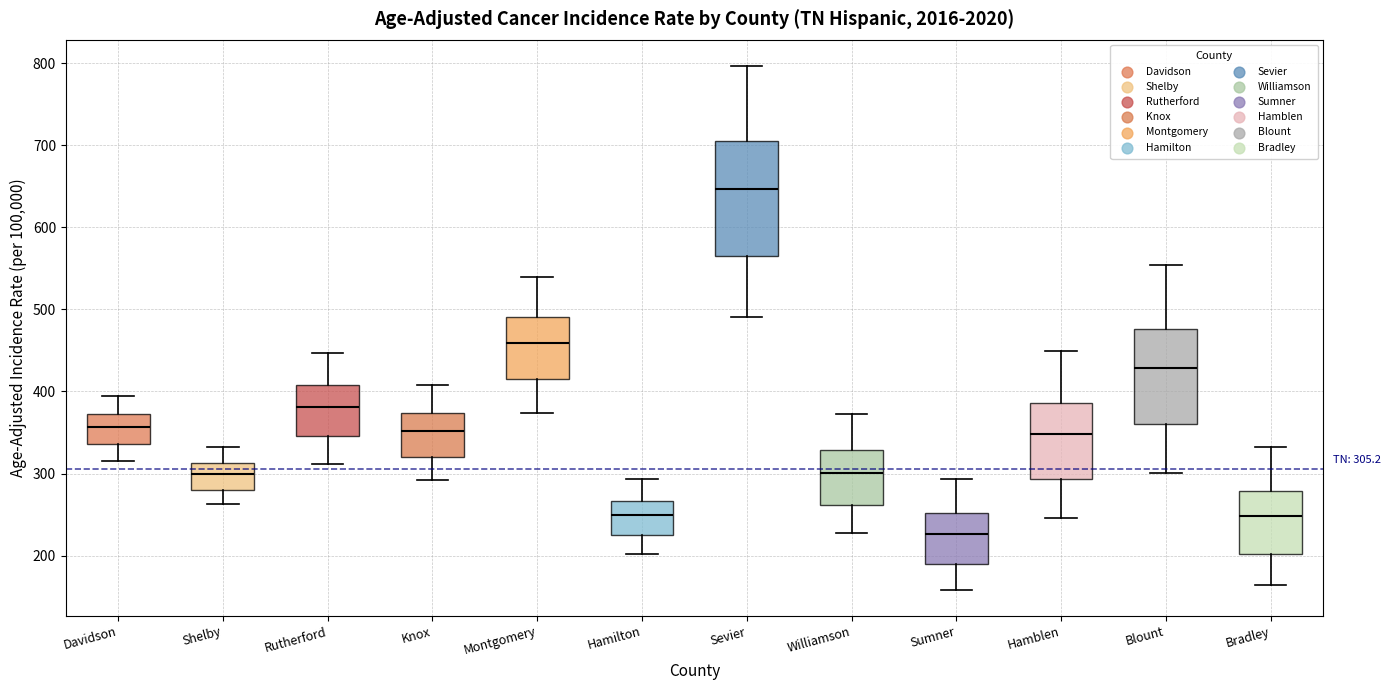

Which box has the lowest median line?

Sumner